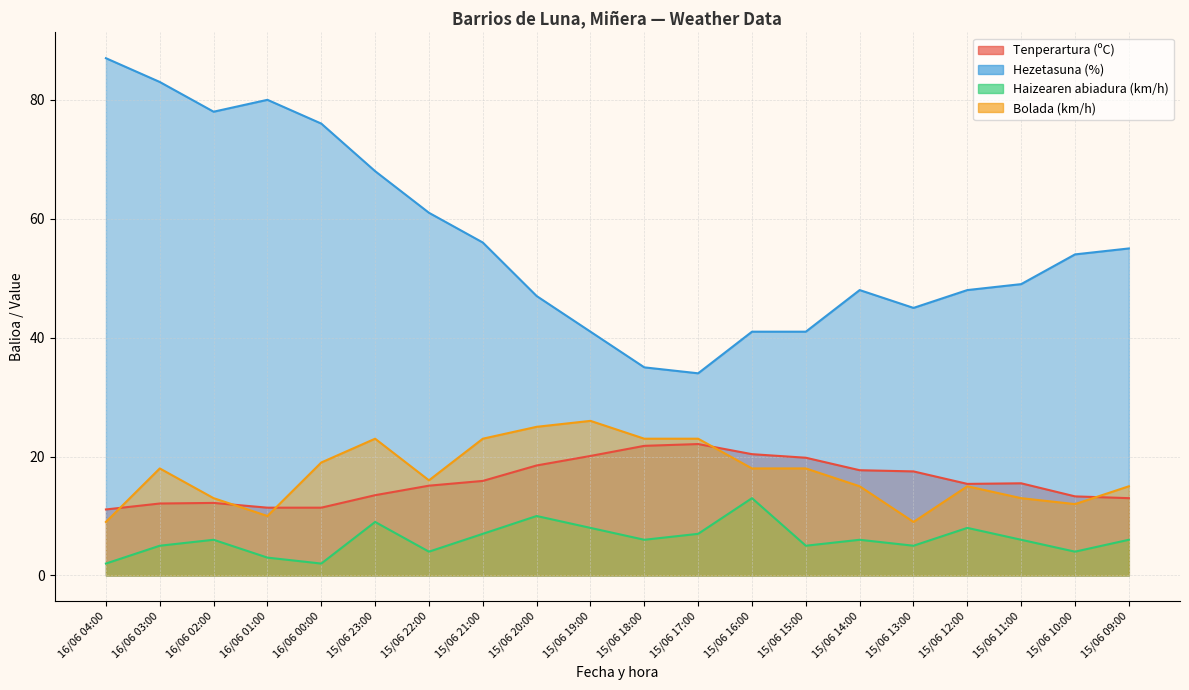

What is the smallest value displayed?

2.0